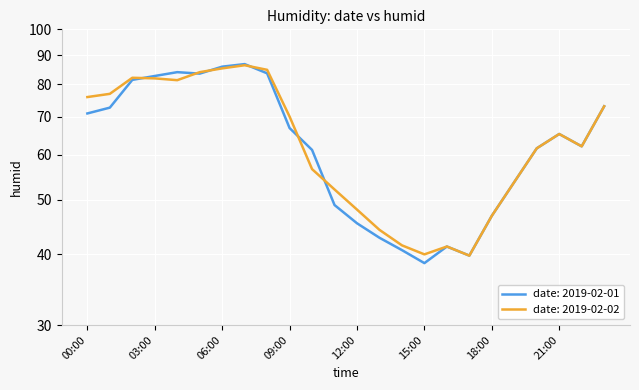

Reading left to right, transcribe all the data shown in this chart.

2019-02-01: 71.0	72.7	81.4	82.7	84.0	83.5	85.9	86.8	83.6	66.9	61.2	48.9	45.4	42.8	40.7	38.6	41.3	39.8	46.8	53.7	61.6	65.3	62.1	73.1
2019-02-02: 75.9	76.9	82.1	81.9	81.3	84.0	85.3	86.4	84.8	70.1	56.6	52.1	48.0	44.2	41.5	40.0	41.3	39.8	46.8	53.7	61.6	65.3	62.1	73.1